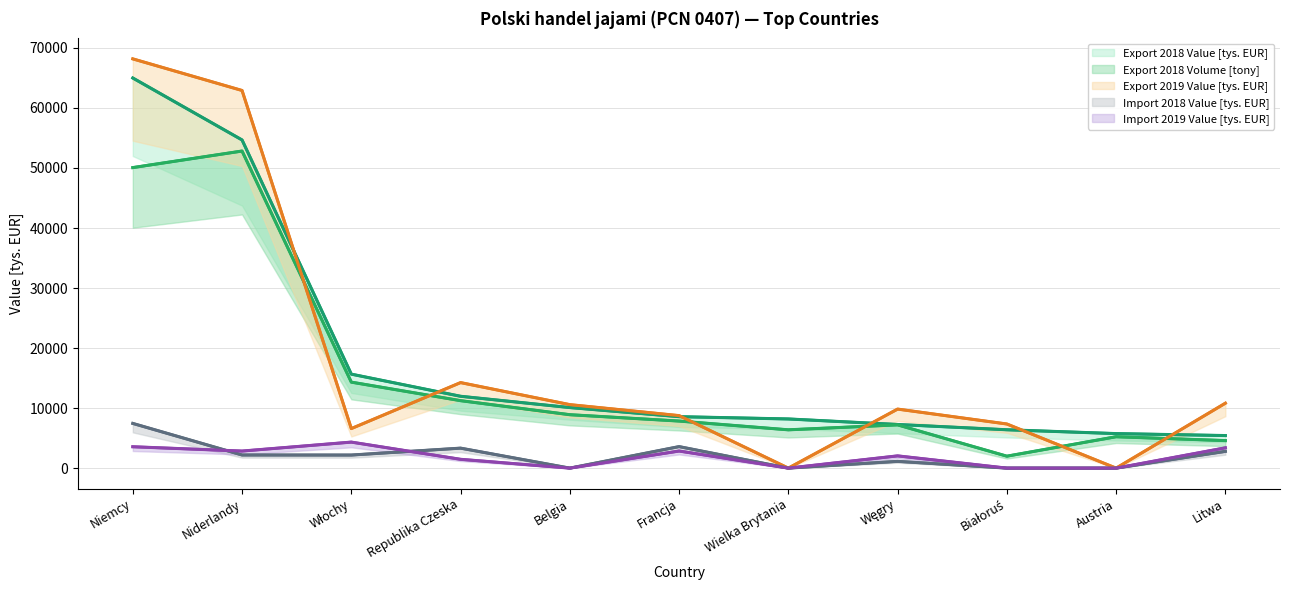

Rank the series at Włochy from lowest to highest value.

Import 2018 Value [tys. EUR], Import 2019 Value [tys. EUR], Export 2019 Value [tys. EUR], Export 2018 Volume [tony], Export 2018 Value [tys. EUR]